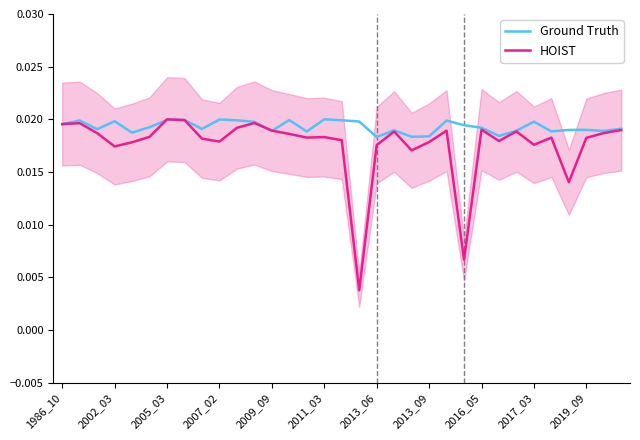

Count the number of data series in this chart.

2